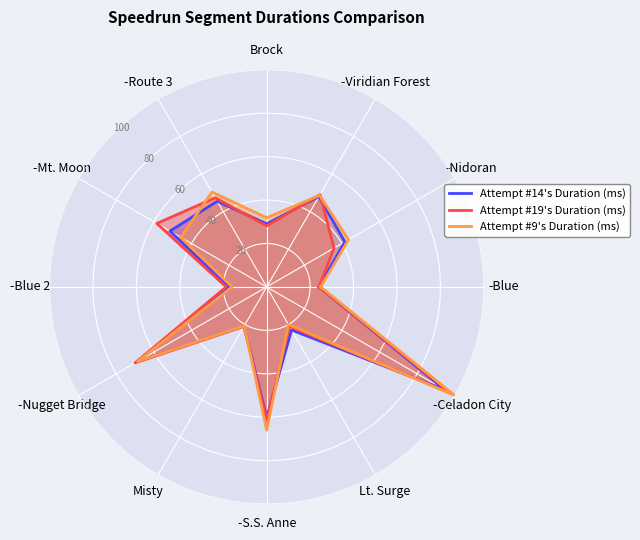

At how many categories does at least one series exceed 71?

1